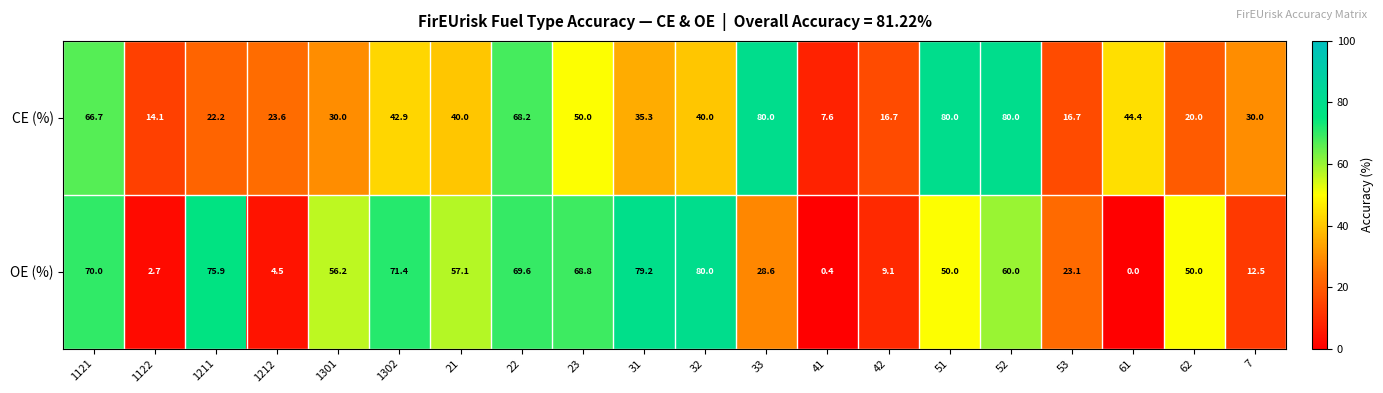

At how many categories does at least one series exceed 77?

5